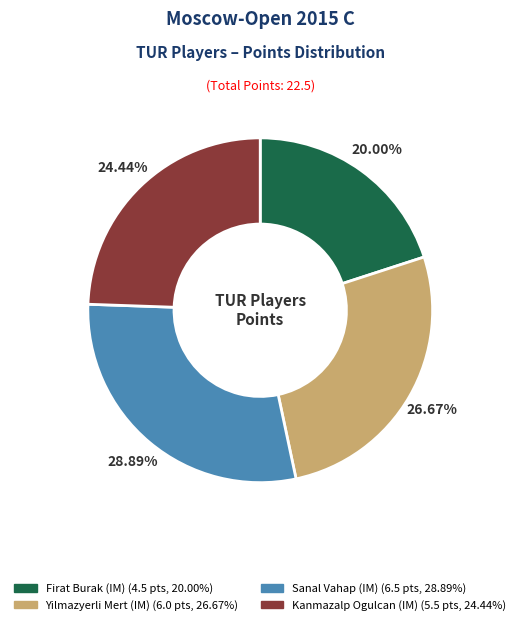

Count the number of slices in the pie.

4